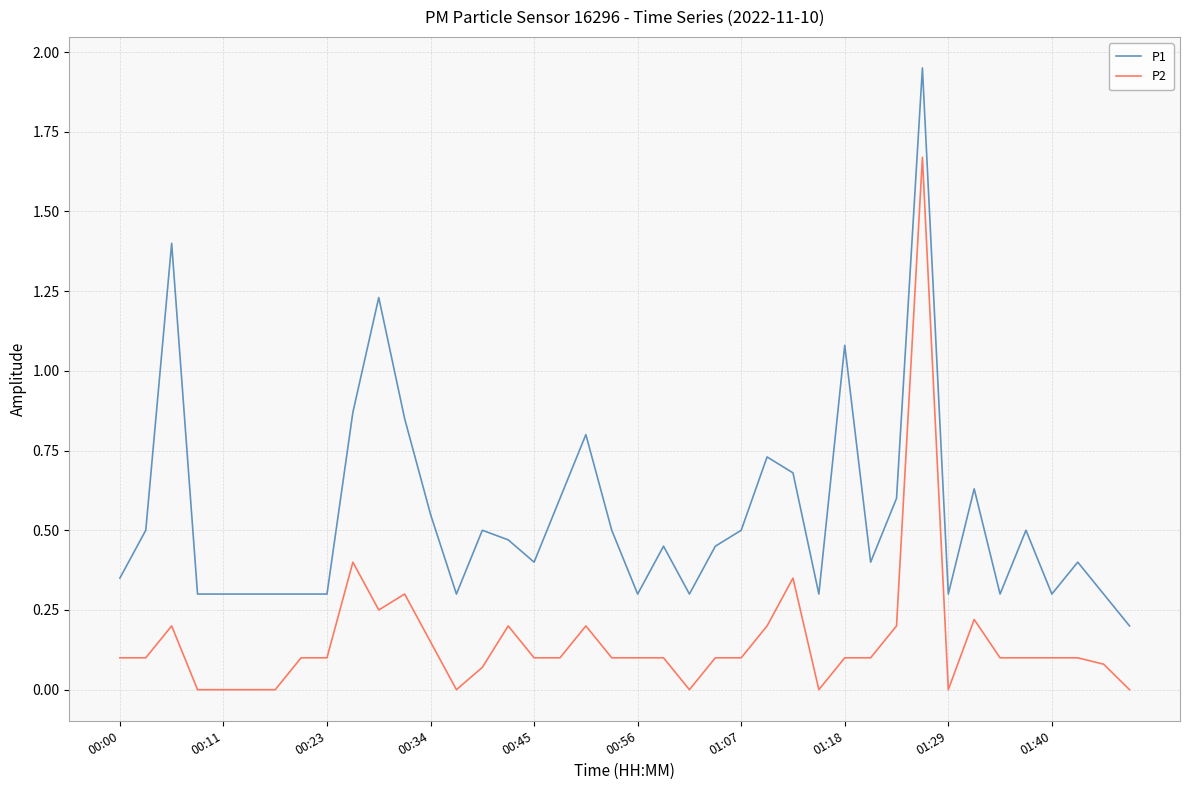

Which series has the largest total across all categories?

P1